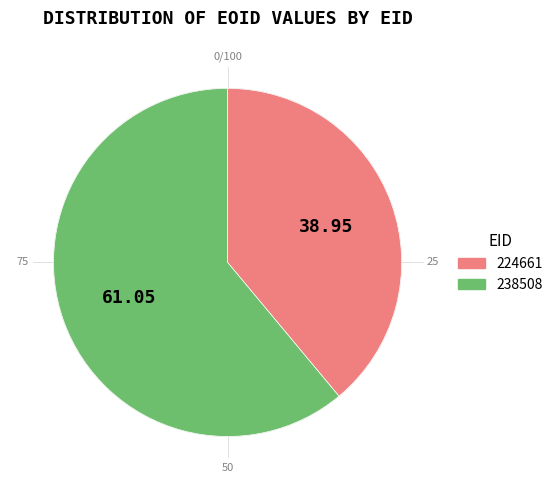

Is the sum of 238508 and 224661 greater than half?

Yes